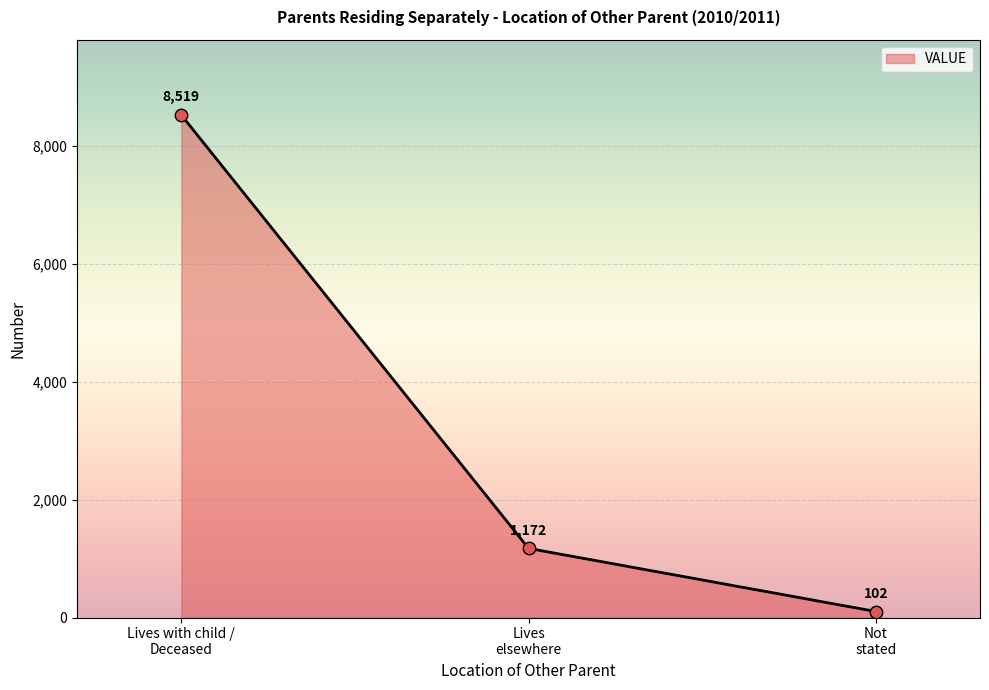

Which has a higher value, Not stated or Lives elsewhere?

Lives elsewhere